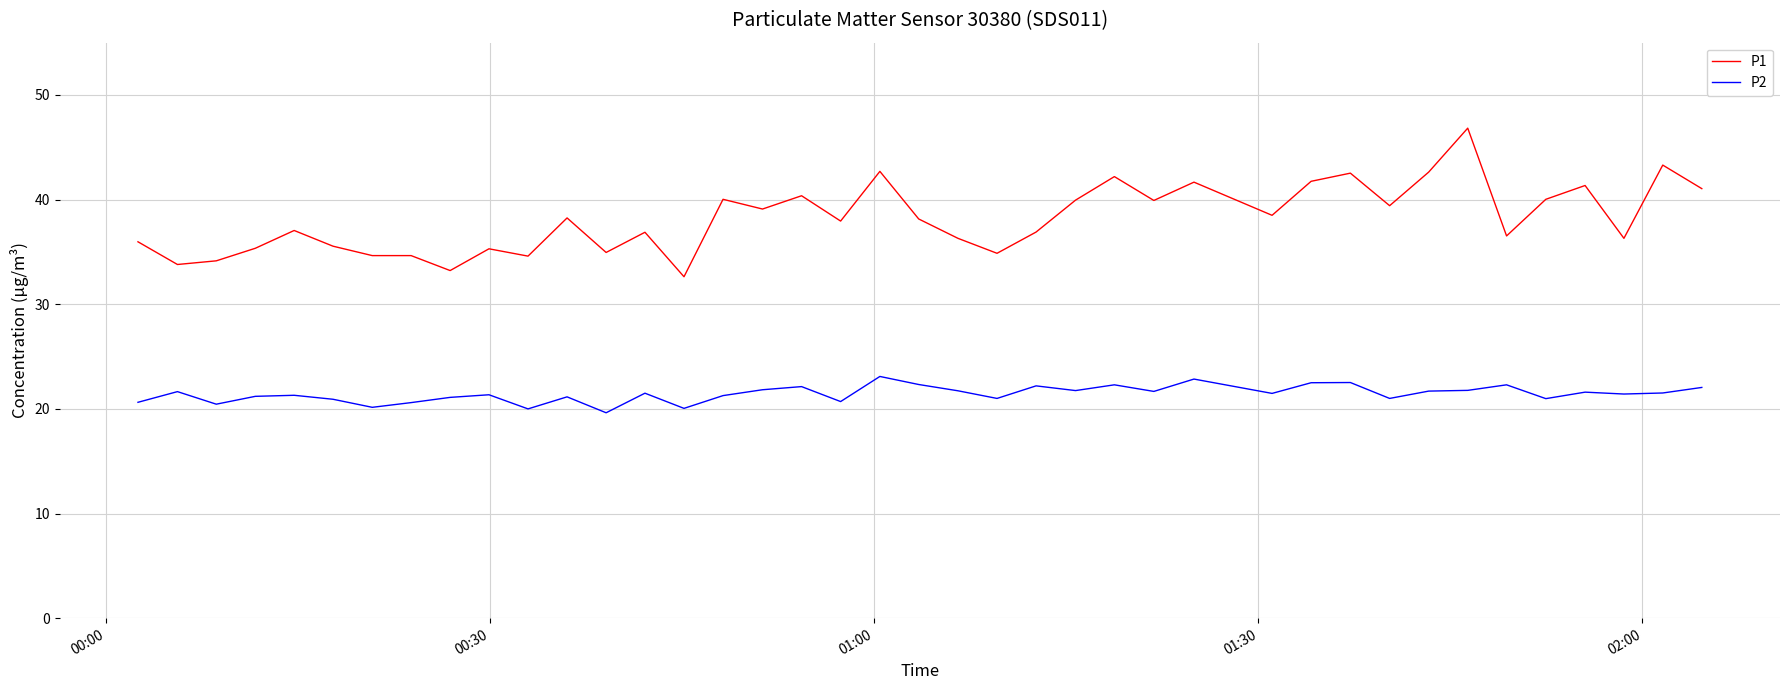

What is the difference between the maximum and minimum values in the P1 series?

14.2